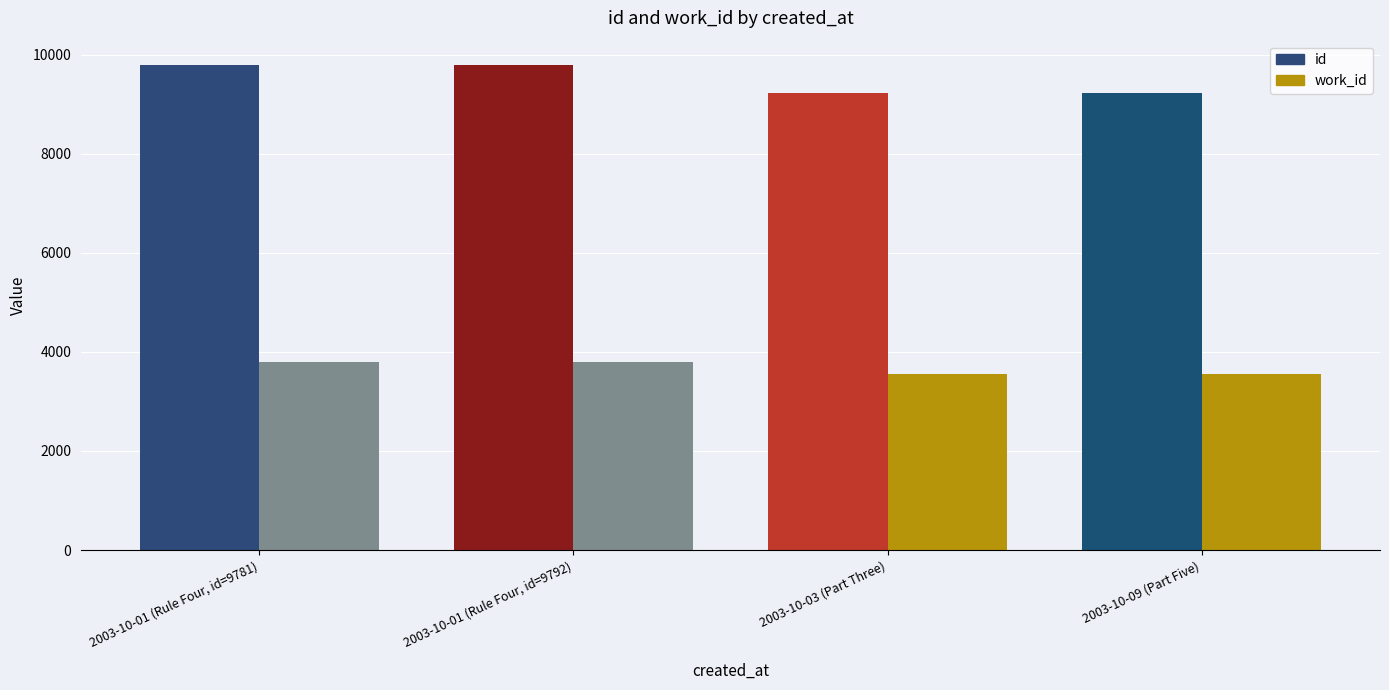

What is the maximum value shown in the chart?

9792